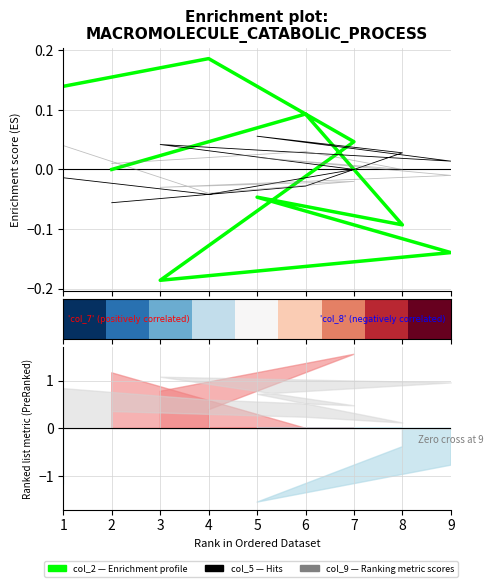

What is the sum of the col_5 (Hits) values at 6 and 4?

-0.1